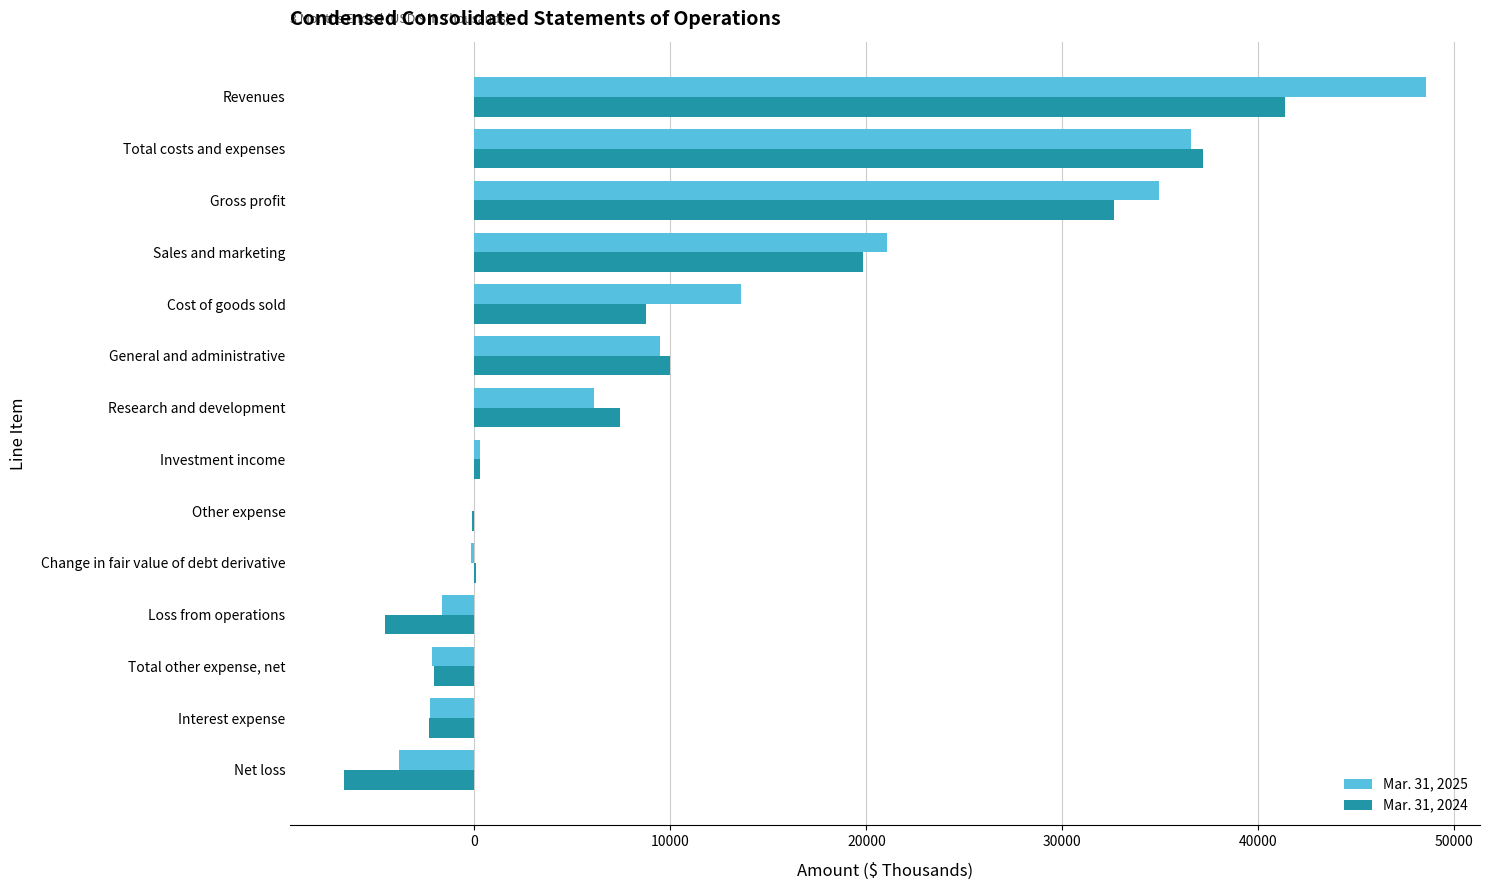

Is the value of Mar. 31, 2025 at Investment income greater than the value of Mar. 31, 2024 at Interest expense?

Yes